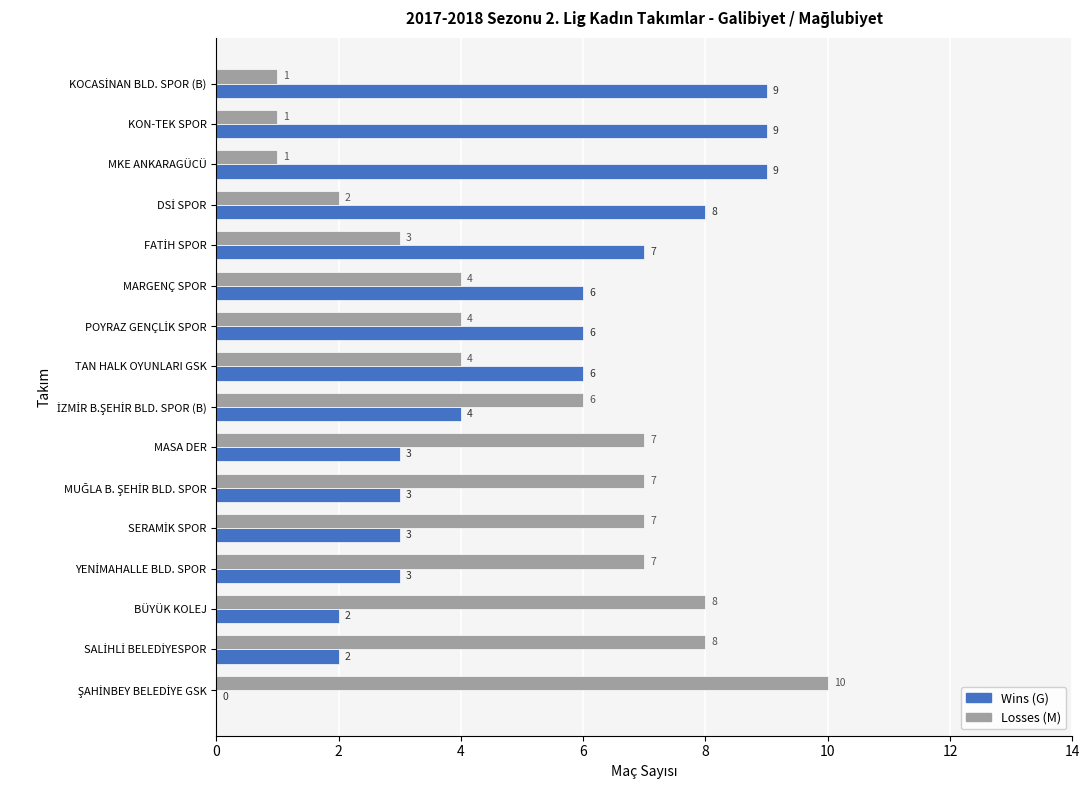

Is the value of Wins (G) at MKE ANKARAGÜCÜ greater than the value of Losses (M) at BÜYÜK KOLEJ?

Yes